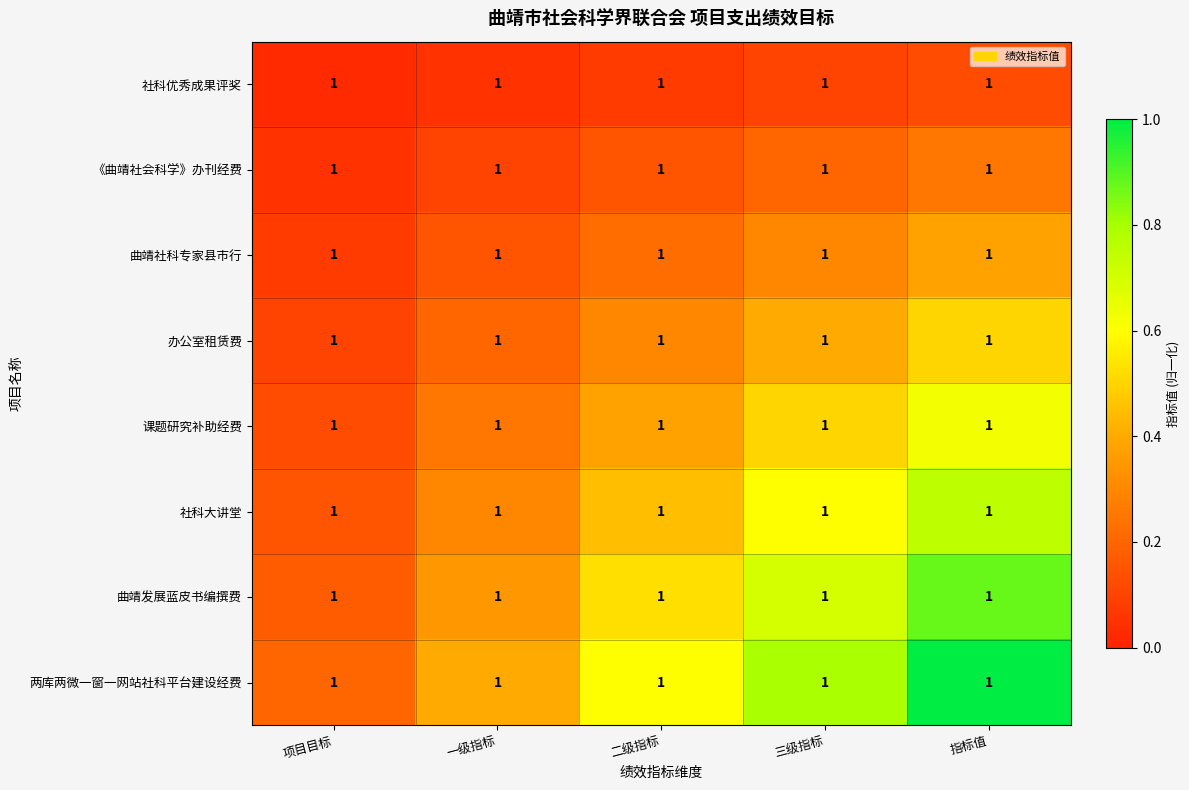

At which category does the chart reach its minimum across all series?

项目目标